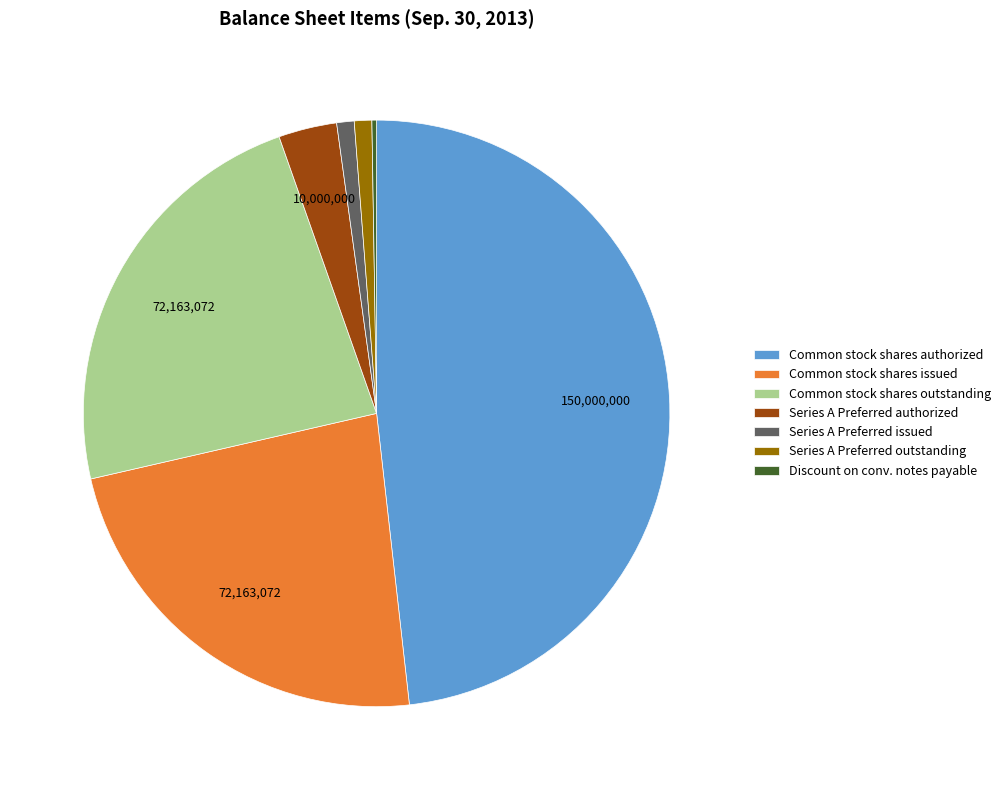

Between Series A Preferred issued and Common stock shares issued, which is larger?

Common stock shares issued